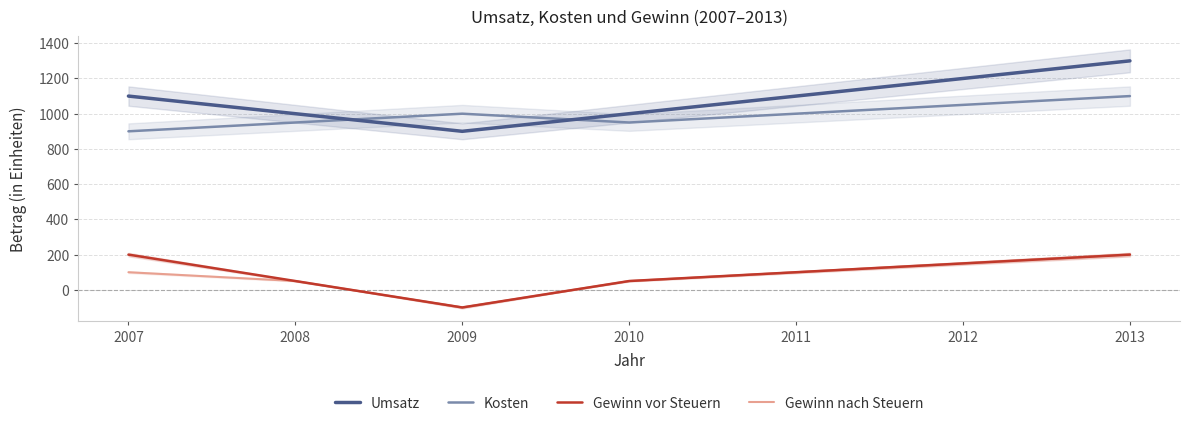

Which label corresponds to the largest value in the chart?

2013